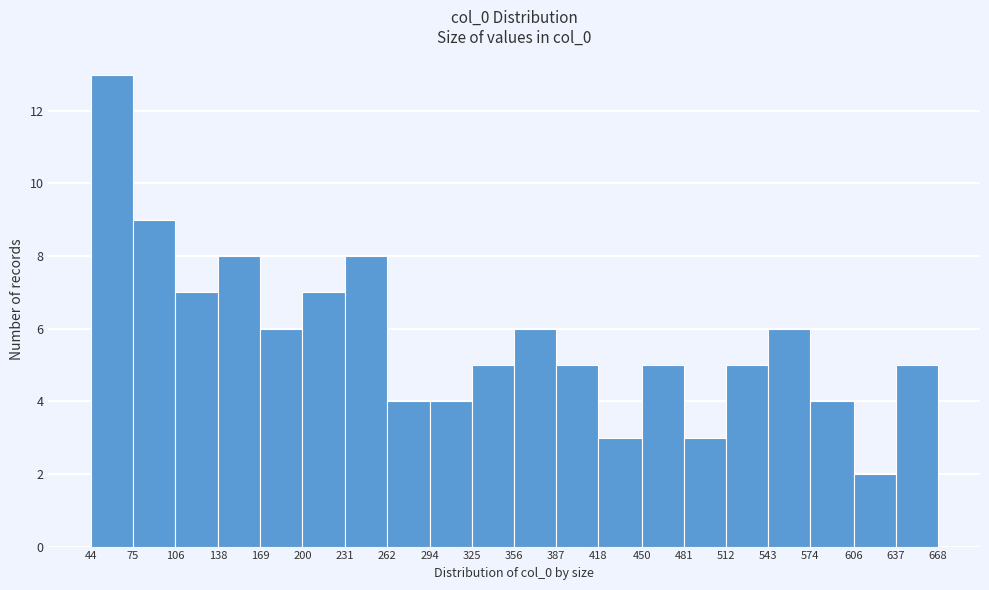

Reading left to right, list every bar in this chart as the range it spans on the x-axis followed by its height. The values are not printed on the chart, so give them approximately, as read against the axis.

44 to 75: 13
75 to 106: 9
106 to 138: 7
138 to 169: 8
169 to 200: 6
200 to 231: 7
231 to 262: 8
262 to 294: 4
294 to 325: 4
325 to 356: 5
356 to 387: 6
387 to 418: 5
418 to 450: 3
450 to 481: 5
481 to 512: 3
512 to 543: 5
543 to 574: 6
574 to 606: 4
606 to 637: 2
637 to 668: 5